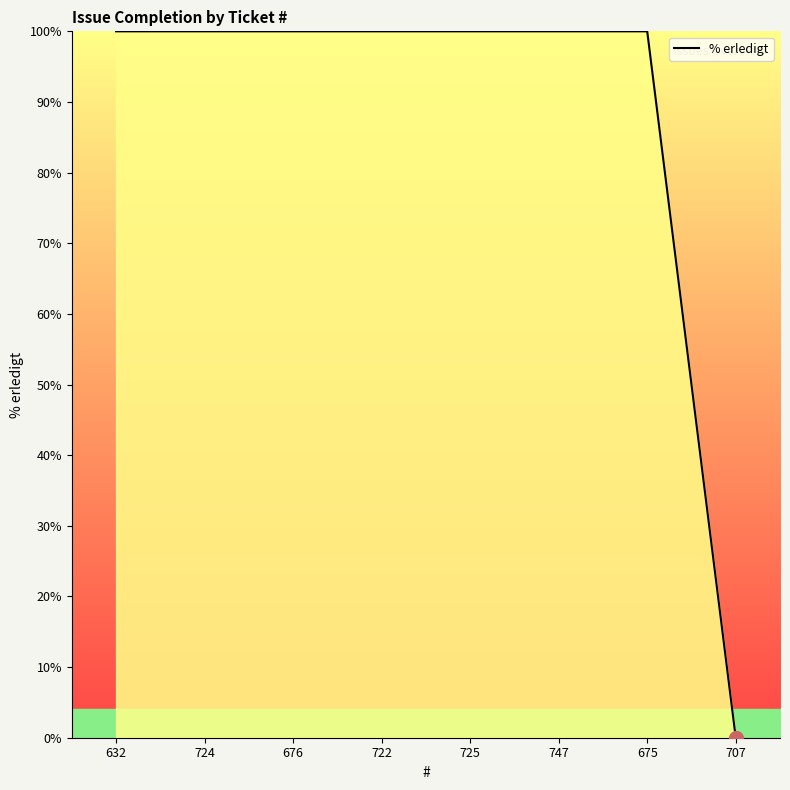

Reading left to right, transcribe all the data shown in this chart.

100	100	100	100	100	100	100	0